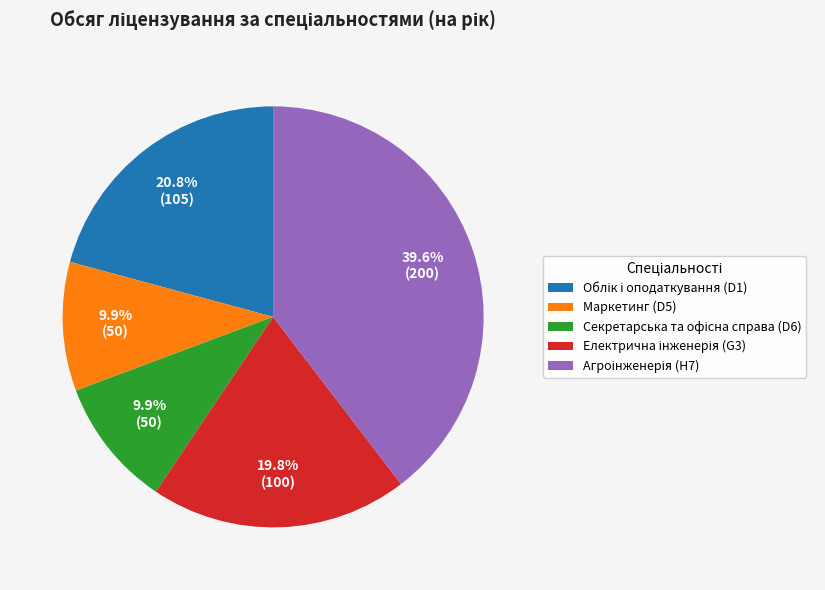

Does Маркетинг (D5) represent more than half of the total?

No